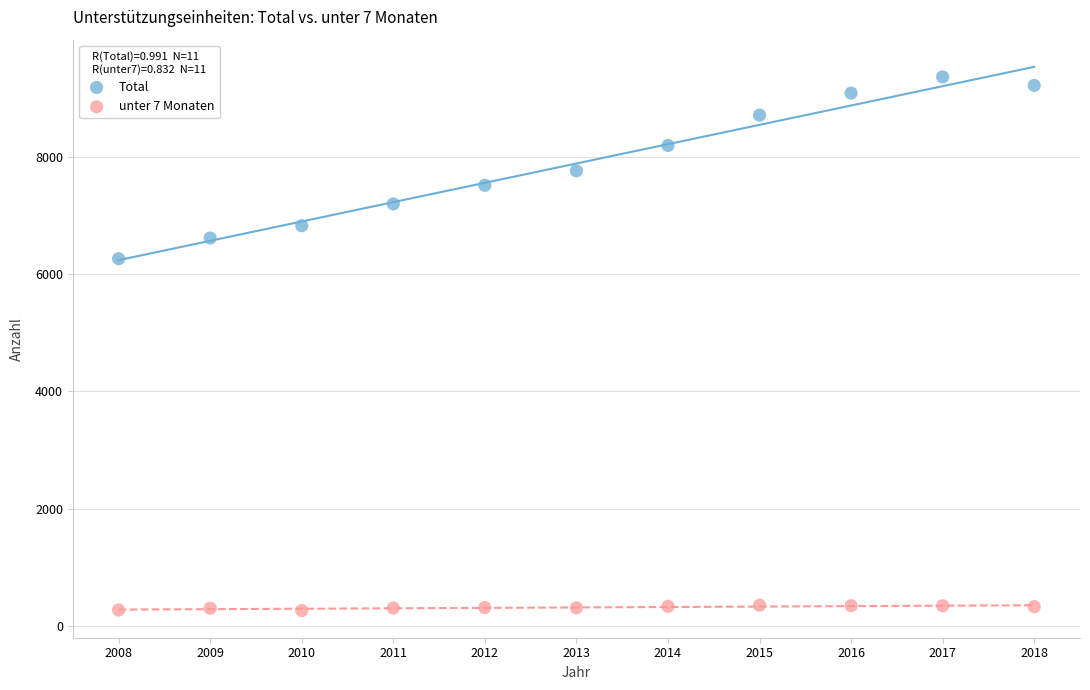

Which series has the largest Y range (max minus min)?

Total